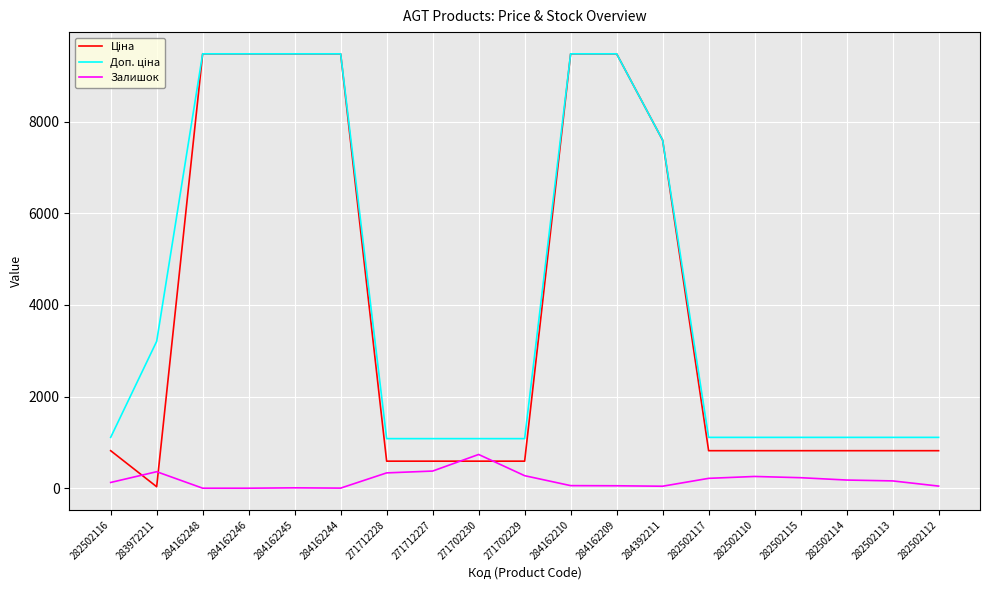

Is it true that Залишок equals 374.0 at 271712227?

True